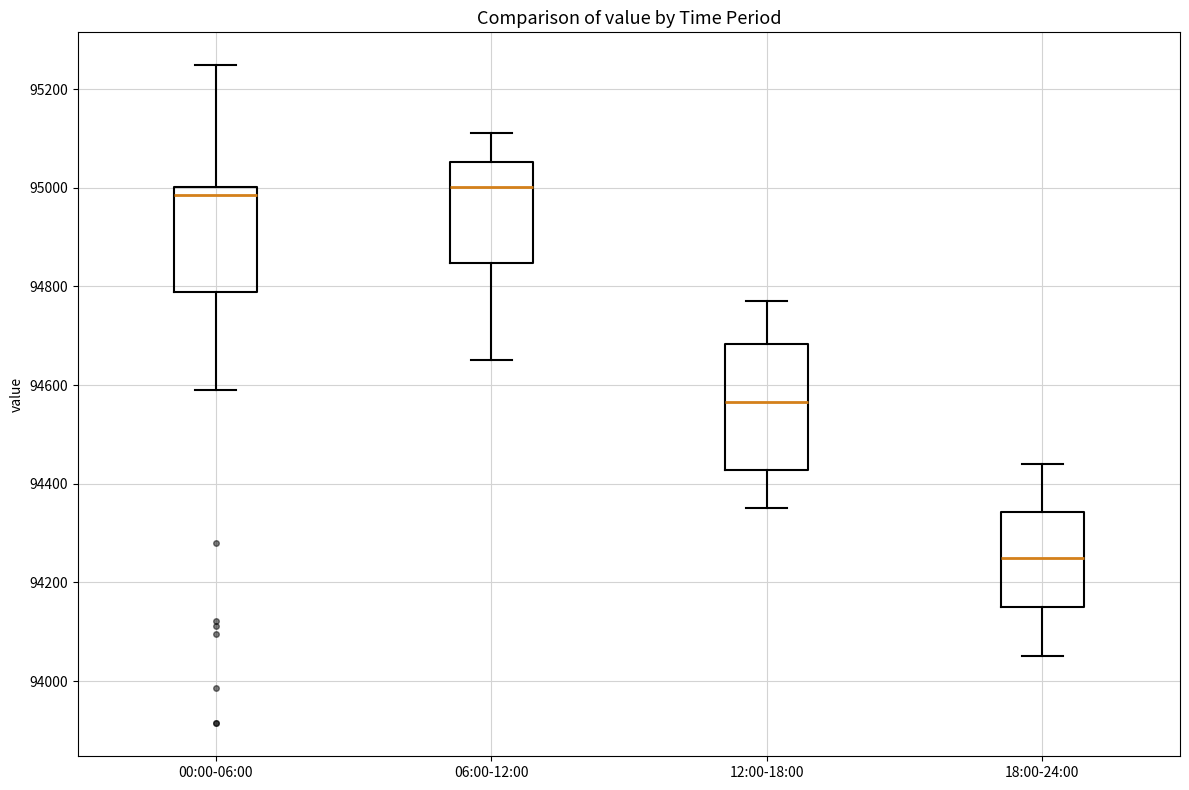

Where is the upper edge of the box for 12:00-18:00 on the y-axis? The values are not printed on the chart, so give them approximately, as read against the axis.

94680